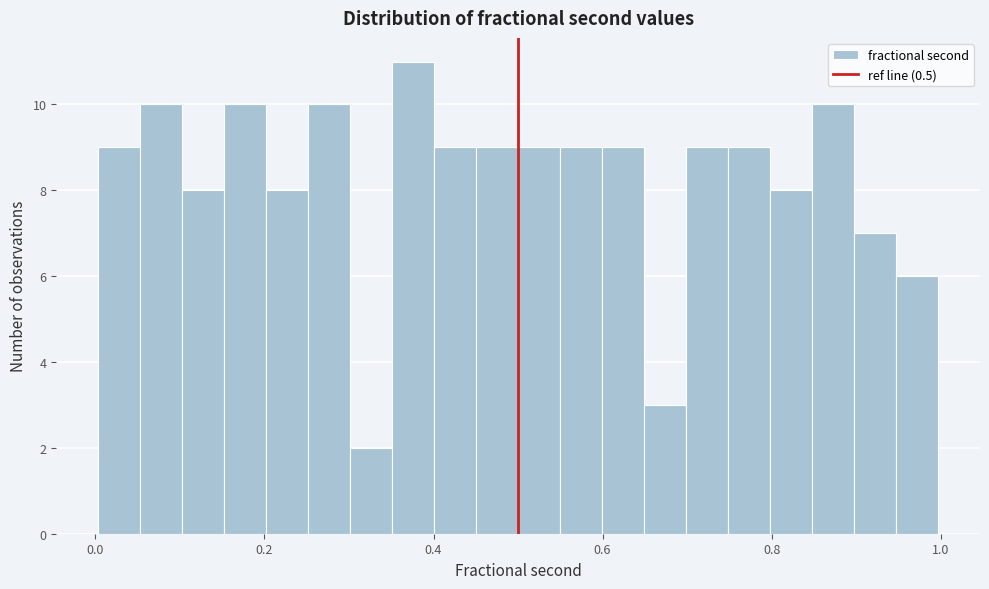

Around what value on the x-axis is the tallest bar? Give the approximate position of its centre, as read against the axis.

0.38